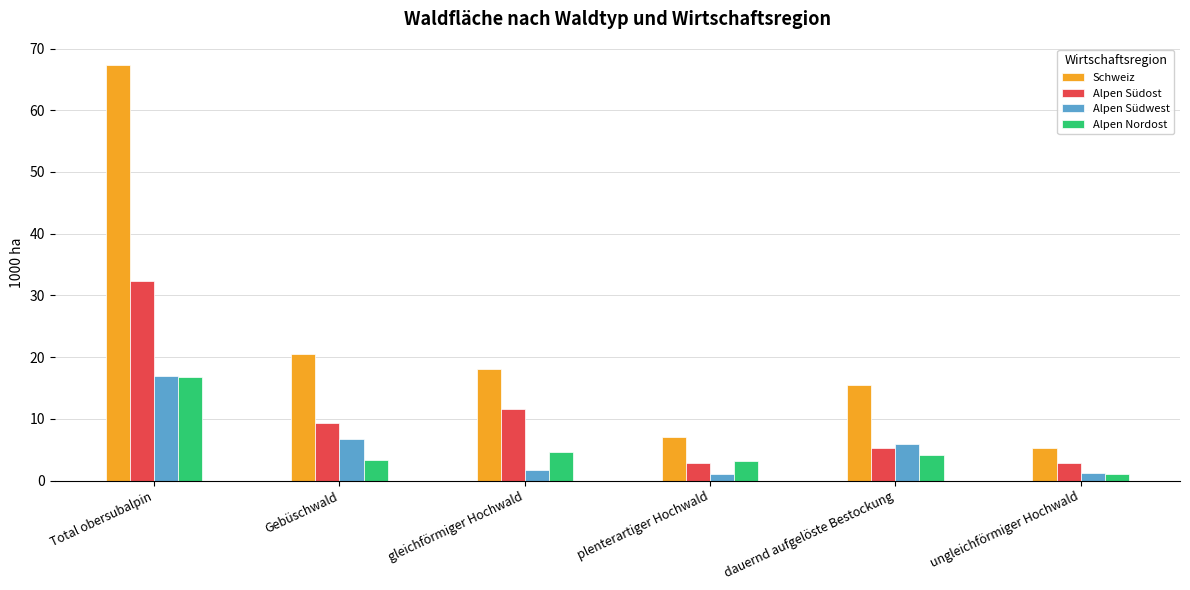

How many data points in Alpen Südost are above 9?

3